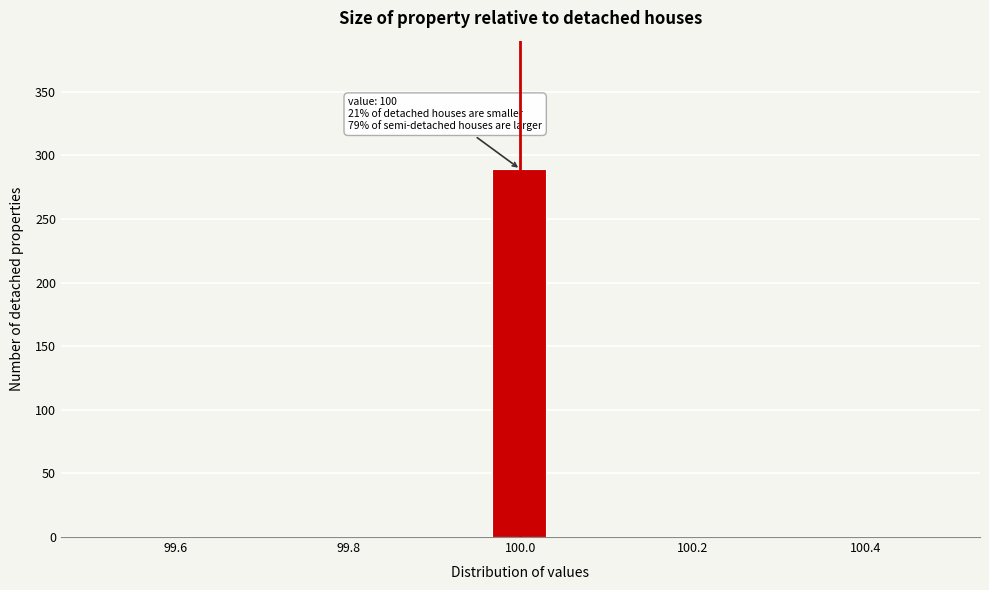

Read against the x-axis, roughly where is the centre of the tallest bar?

100.00